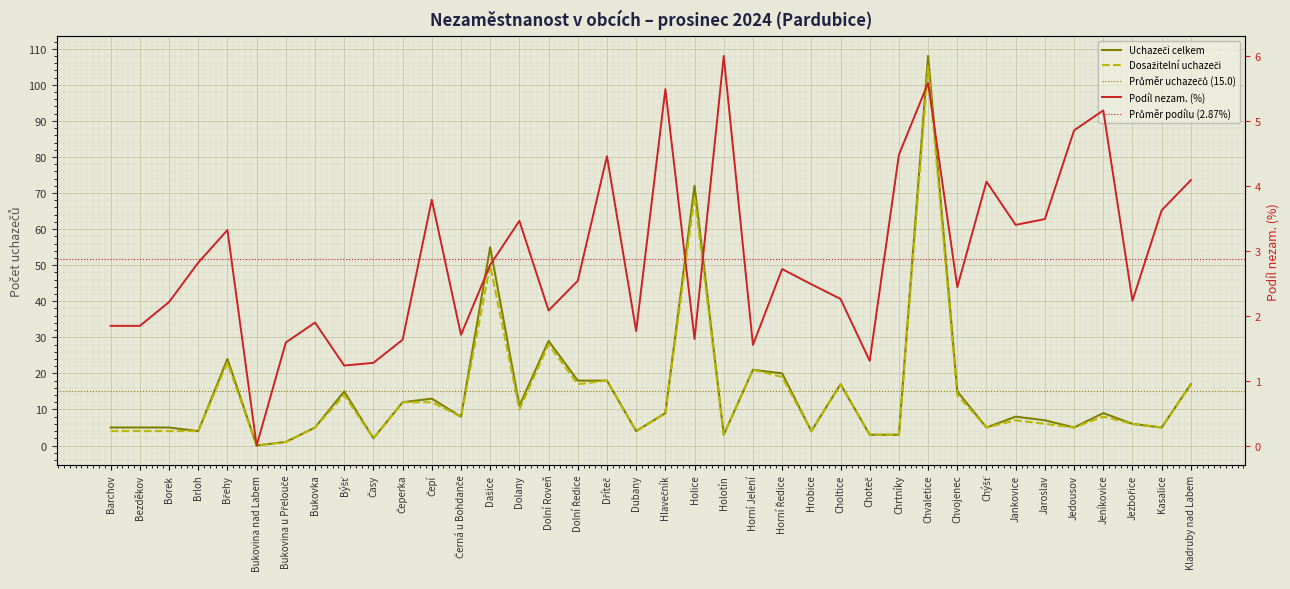

The value of Uchazeči celkem at Černá u Bohdanče is 5.6. True or false?

False